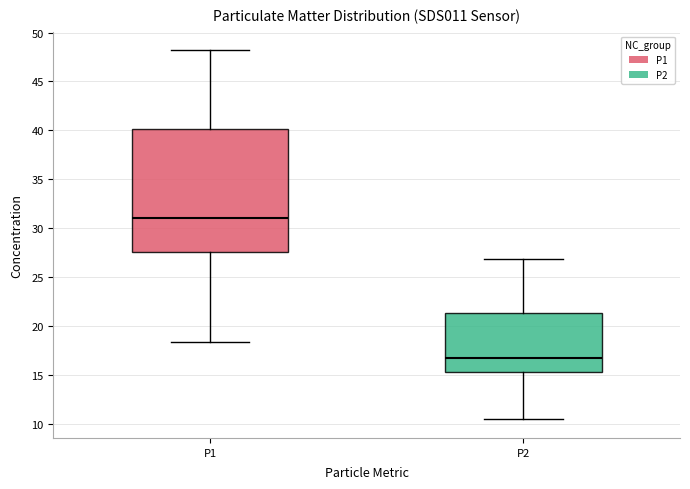

Where is the upper edge of the box for P1 on the y-axis? The values are not printed on the chart, so give them approximately, as read against the axis.

40.0